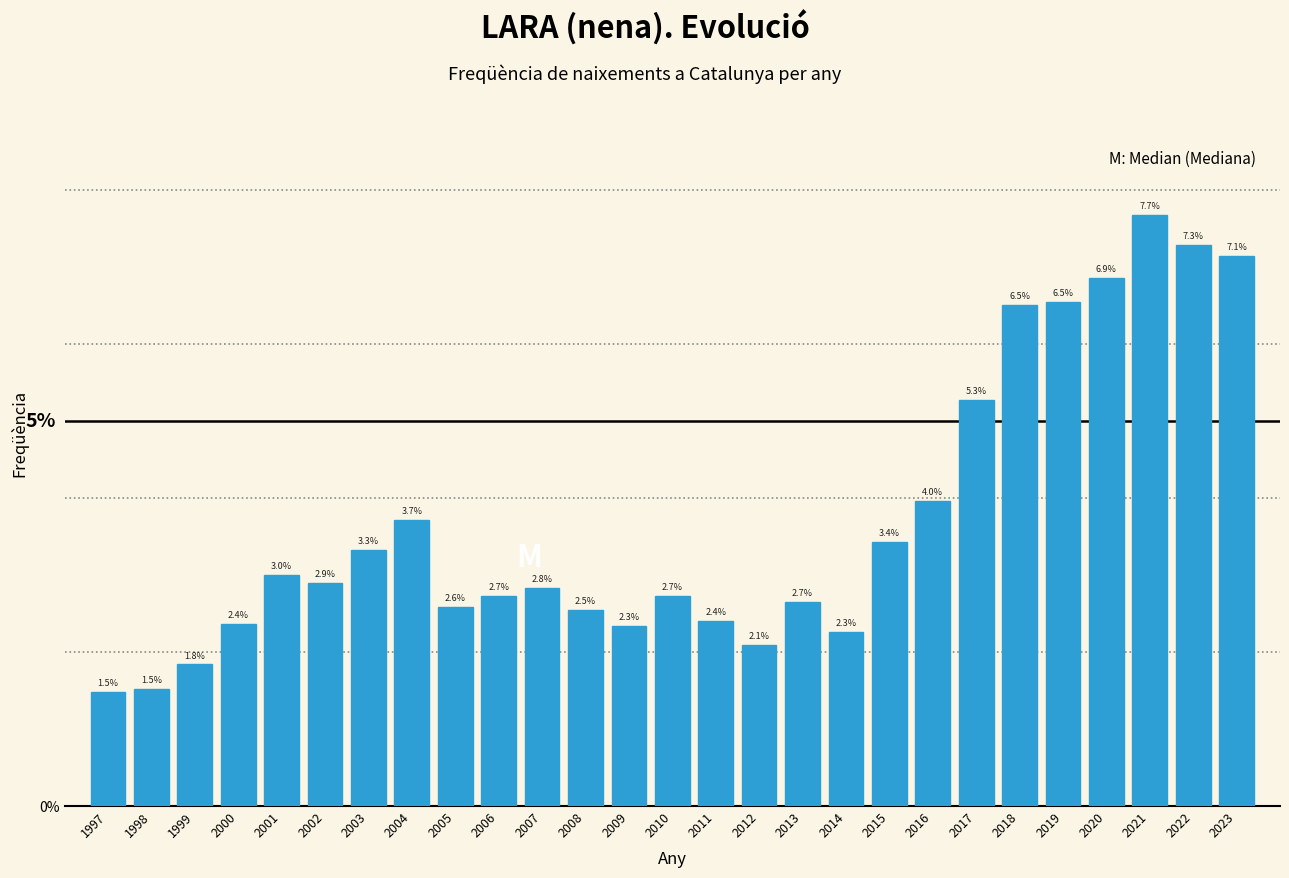

Reading left to right, extract all data points from this chart.

1997=1.5	1998=1.5	1999=1.8	2000=2.4	2001=3.0	2002=2.9	2003=3.3	2004=3.7	2005=2.6	2006=2.7	2007=2.8	2008=2.5	2009=2.3	2010=2.7	2011=2.4	2012=2.1	2013=2.7	2014=2.3	2015=3.4	2016=4.0	2017=5.3	2018=6.5	2019=6.5	2020=6.9	2021=7.7	2022=7.3	2023=7.1